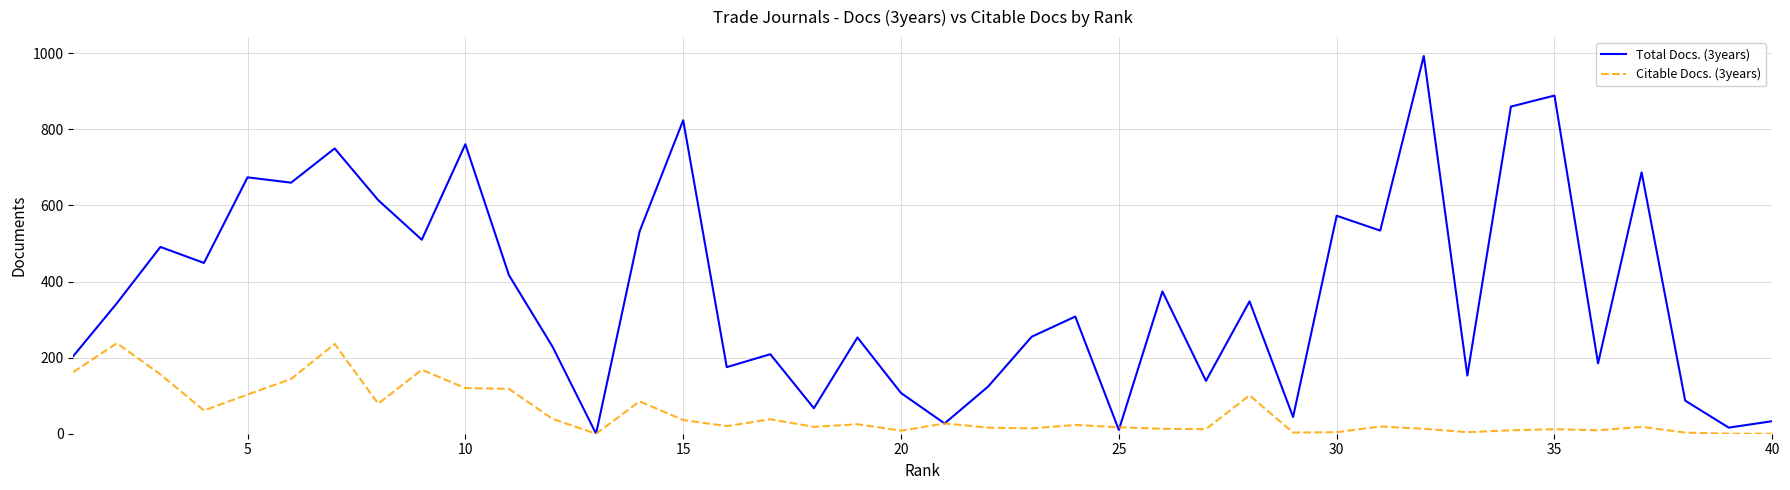

How many lines are shown in the chart?

2